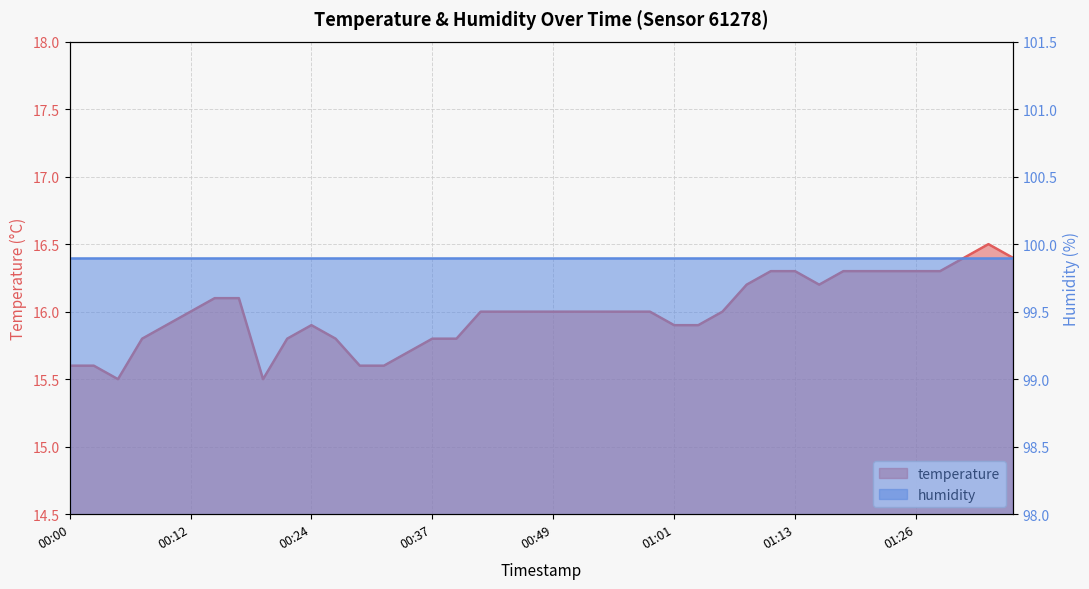

List the labels in order of value, smallest first.

00:05, 00:19, 00:00, 00:02, 00:29, 00:32, 00:34, 00:07, 00:22, 00:27, 00:37, 00:39, 00:10, 00:24, 01:01, 01:04, 00:12, 00:41, 00:44, 00:46, 00:49, 00:51, 00:54, 00:56, 00:59, 01:06, 00:15, 00:17, 01:09, 01:16, 01:11, 01:13, 01:18, 01:21, 01:23, 01:26, 01:28, 01:31, 01:35, 01:33